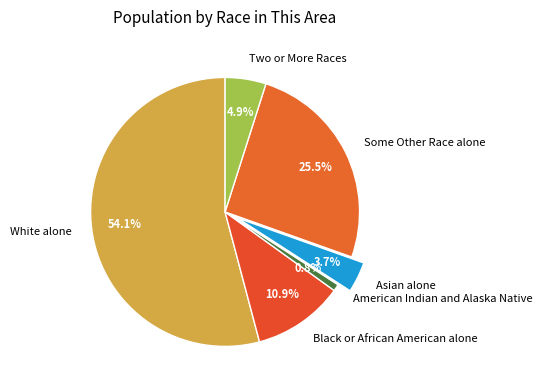

How many segments does this pie chart have?

6